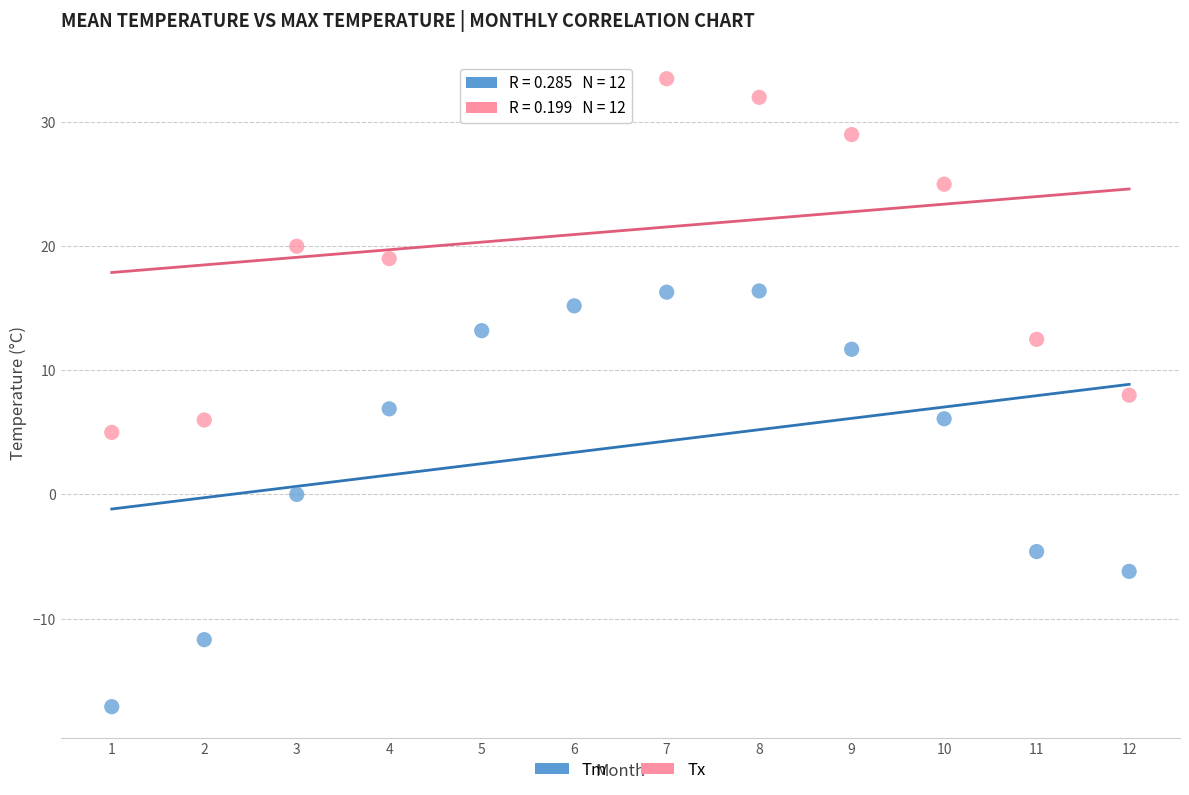

Across all data points, what is the range of X values (max minus min)?

11.0